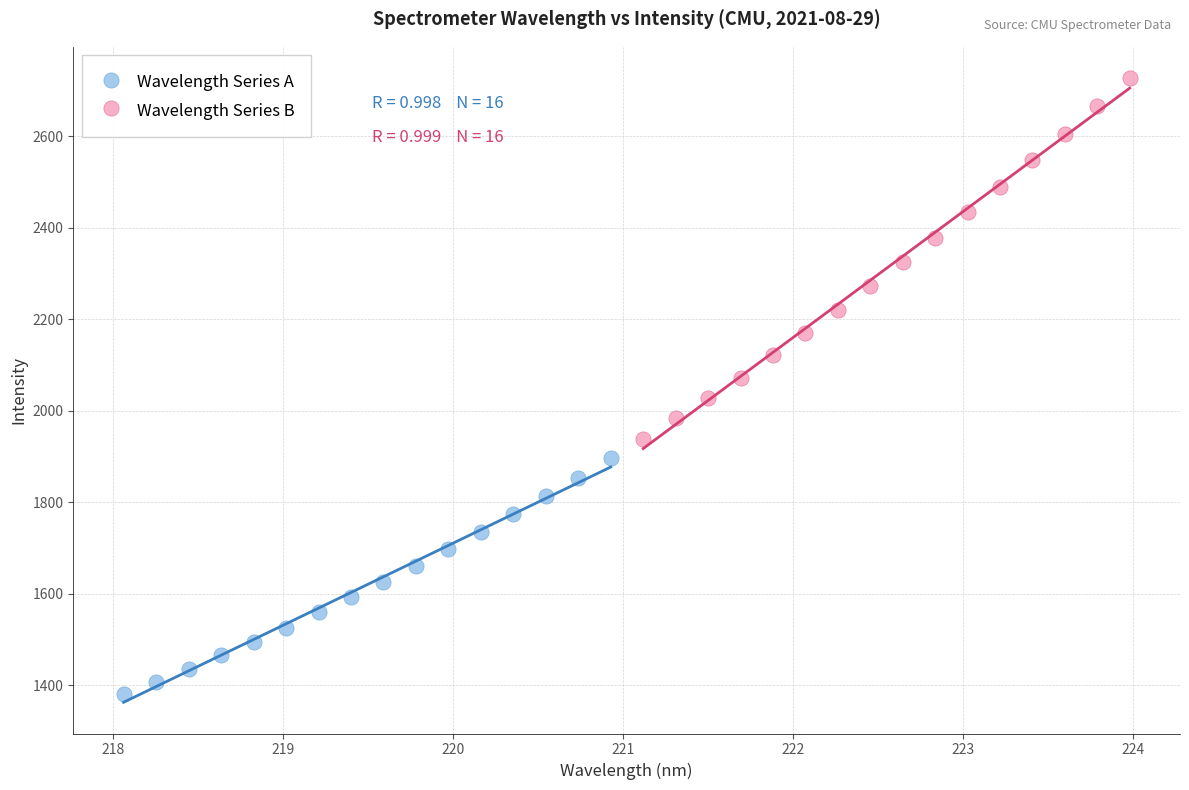

Which series reaches the minimum Y coordinate?

Wavelength Series A